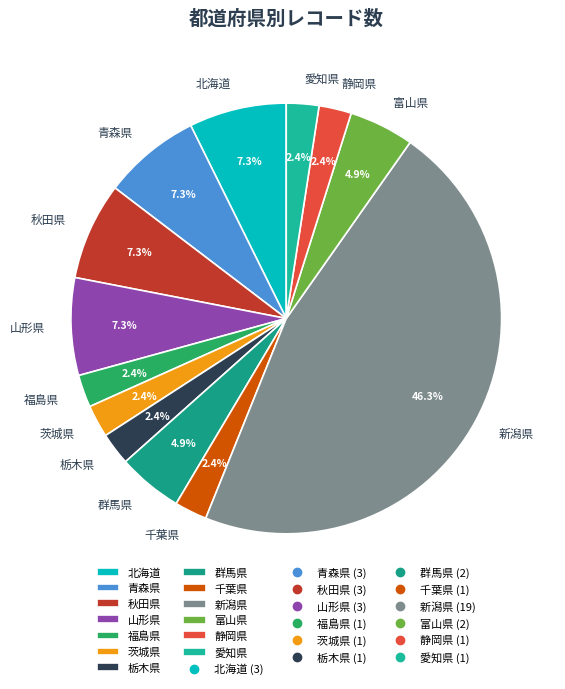

What is the ratio of the value at 新潟県 to the value at 秋田県?

6.3